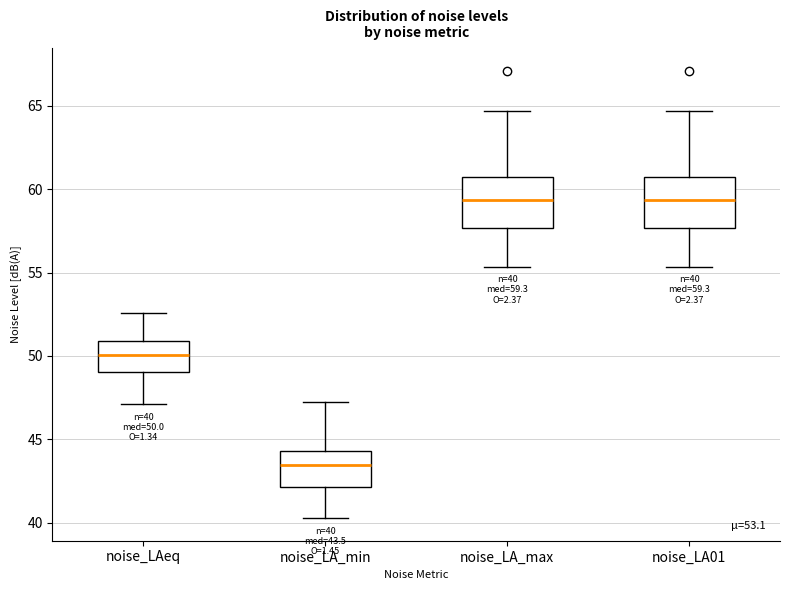

Which box has the lowest median line?

noise_LA_min